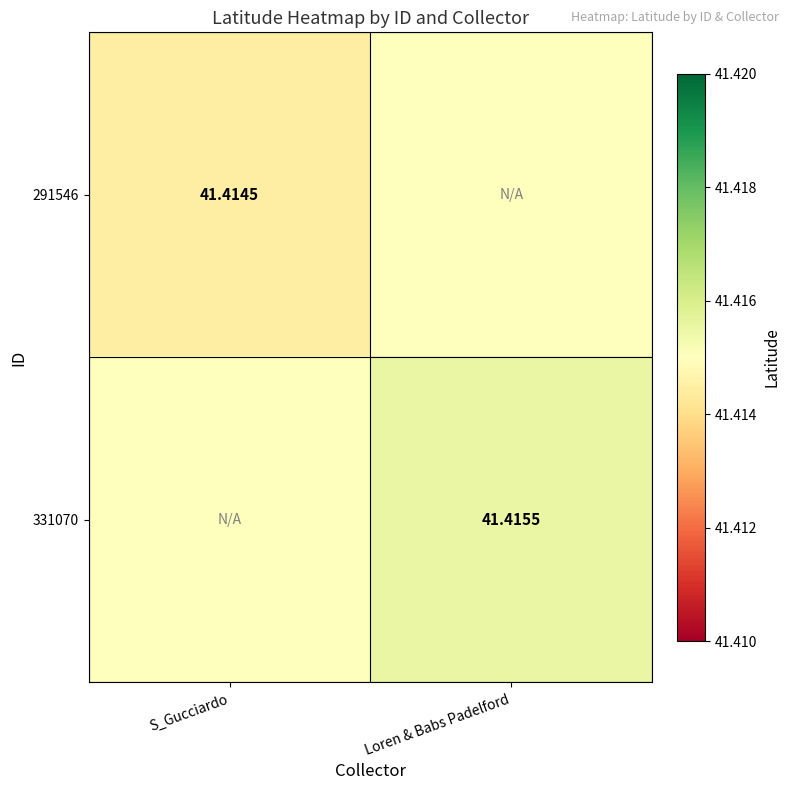

True or false: 331070 has a value of 54.1 at S_Gucciardo.

False